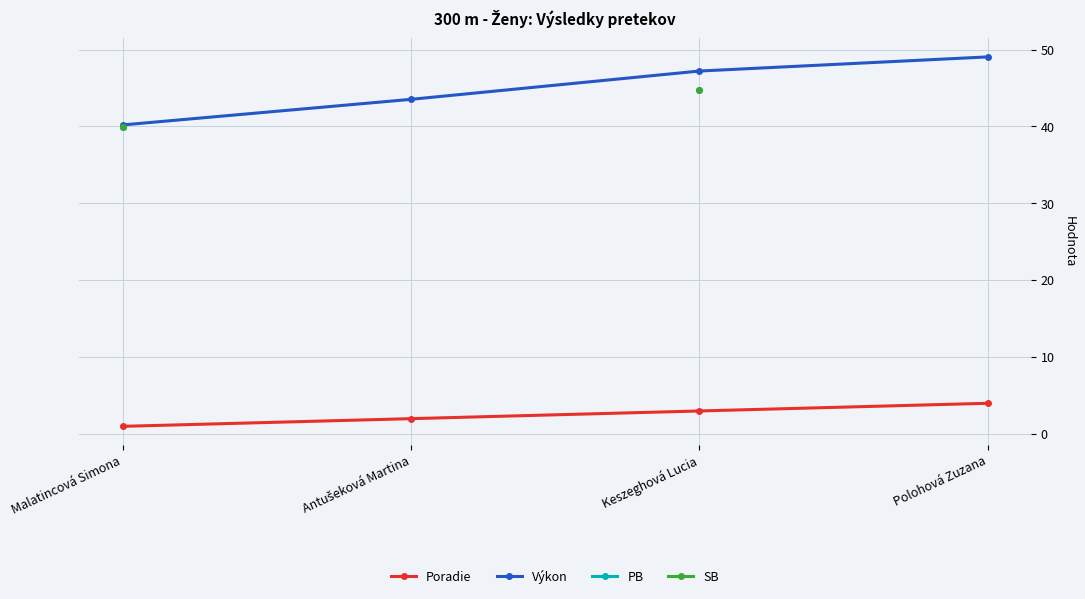

What is the sum of all Výkon values?

180.0